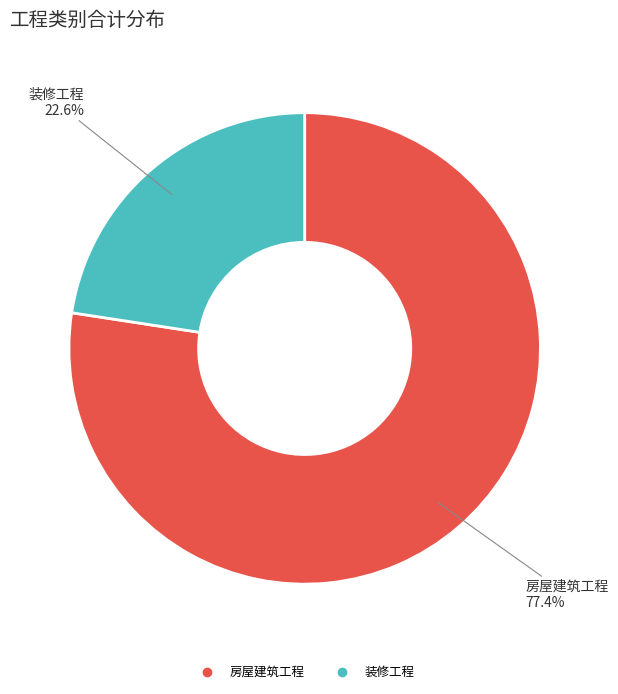

To the nearest percent, what is the difference between the largest and smallest slice percentages?

55%